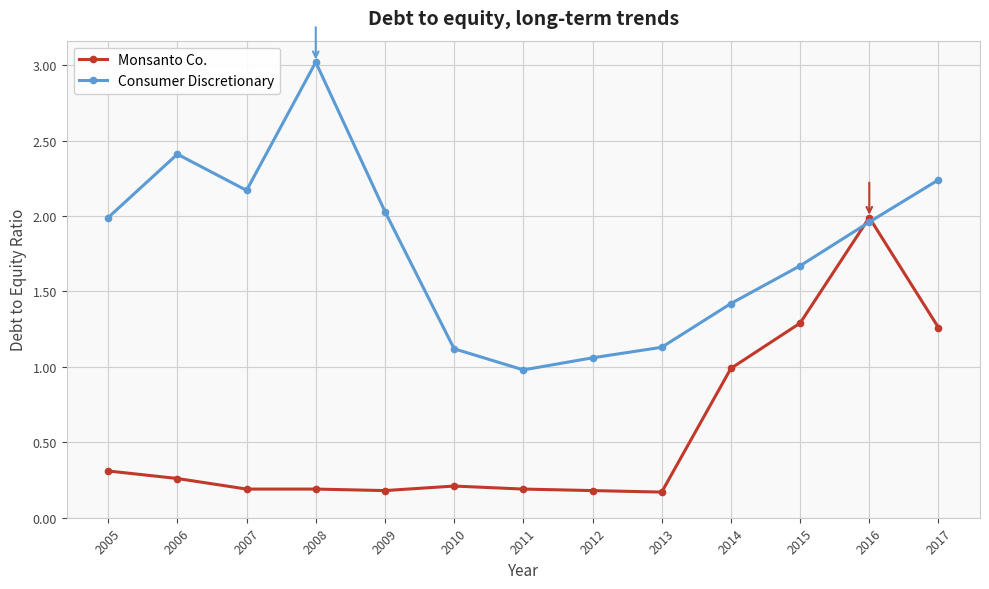

List the series in order of their overall mean, lowest first.

Monsanto Co., Consumer Discretionary